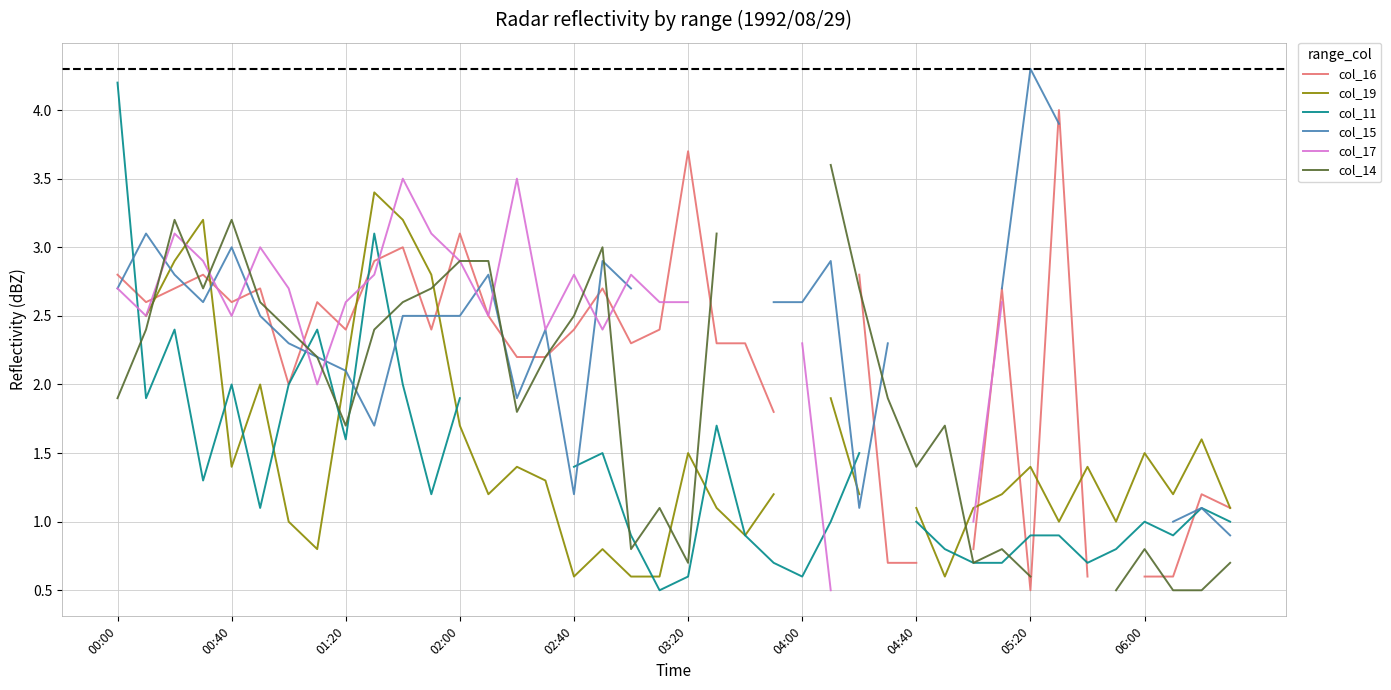

What is the minimum value shown in the chart?

0.5